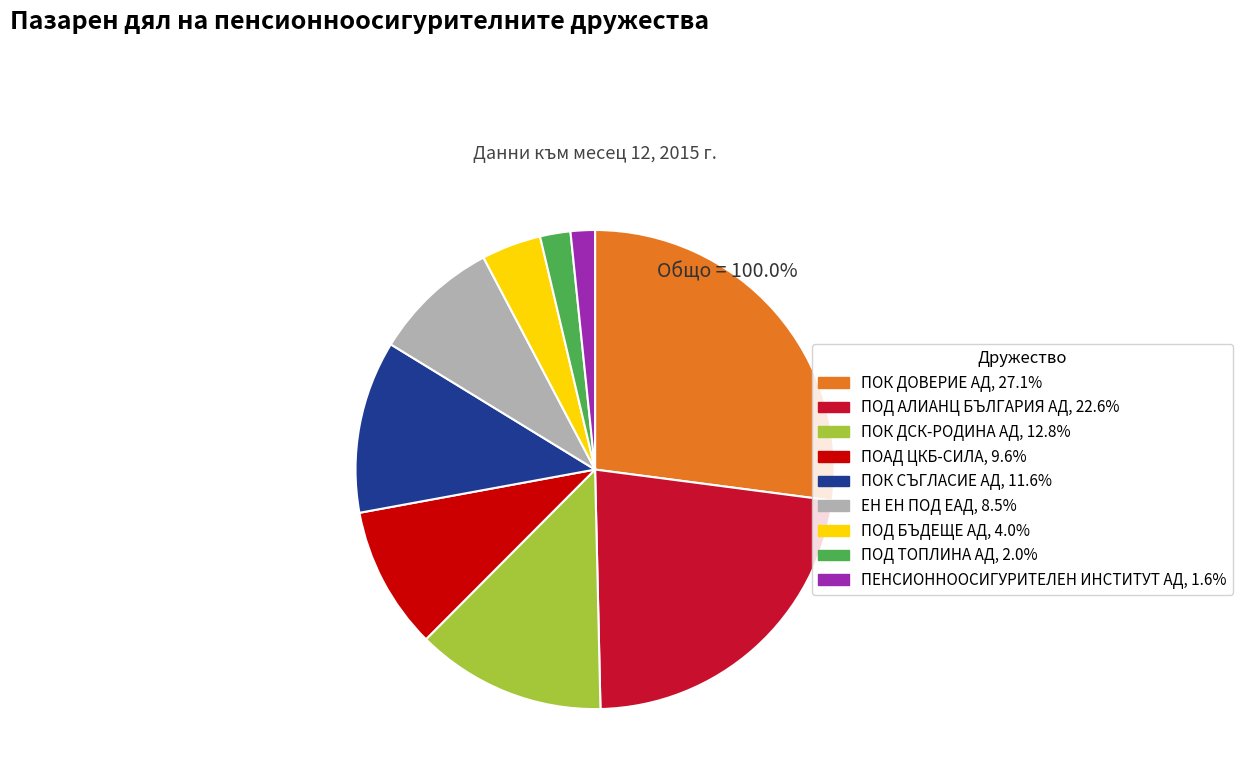

Combined, do ПОД БЪДЕЩЕ АД and ПОК ДСК-РОДИНА АД account for over 50%?

No